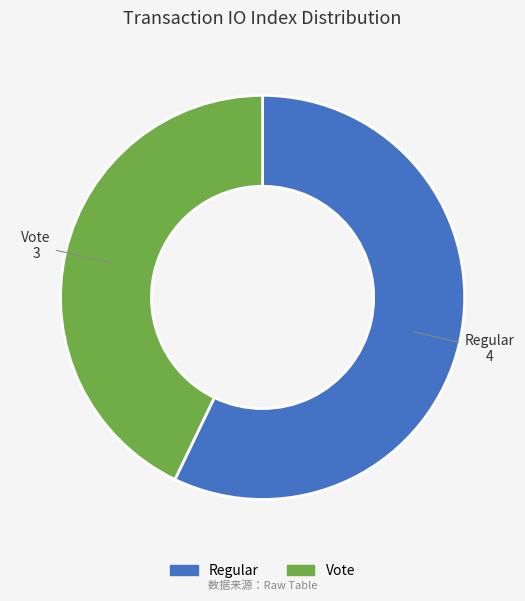

Approximately how many times larger is the value at Regular compared to Vote?

1.3